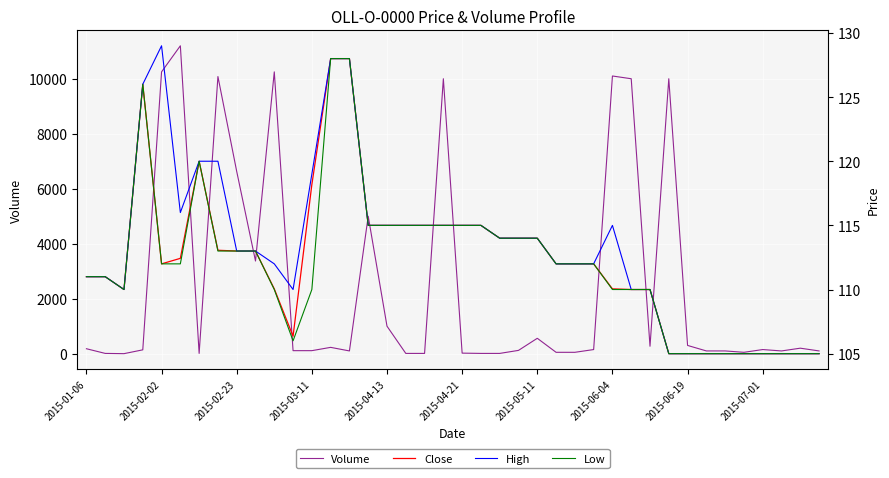

The value of Volume at 23 is 120.0. True or false?

True